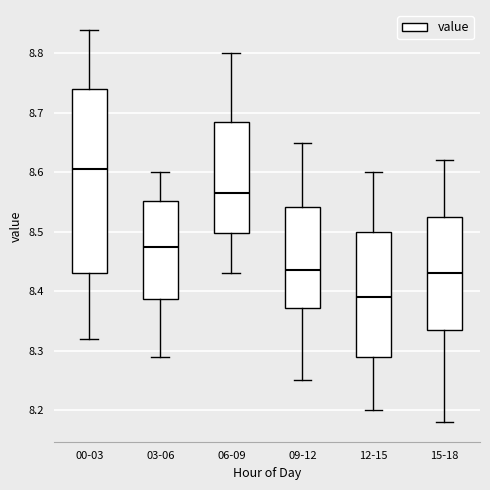

Which box's median line is the highest?

00-03